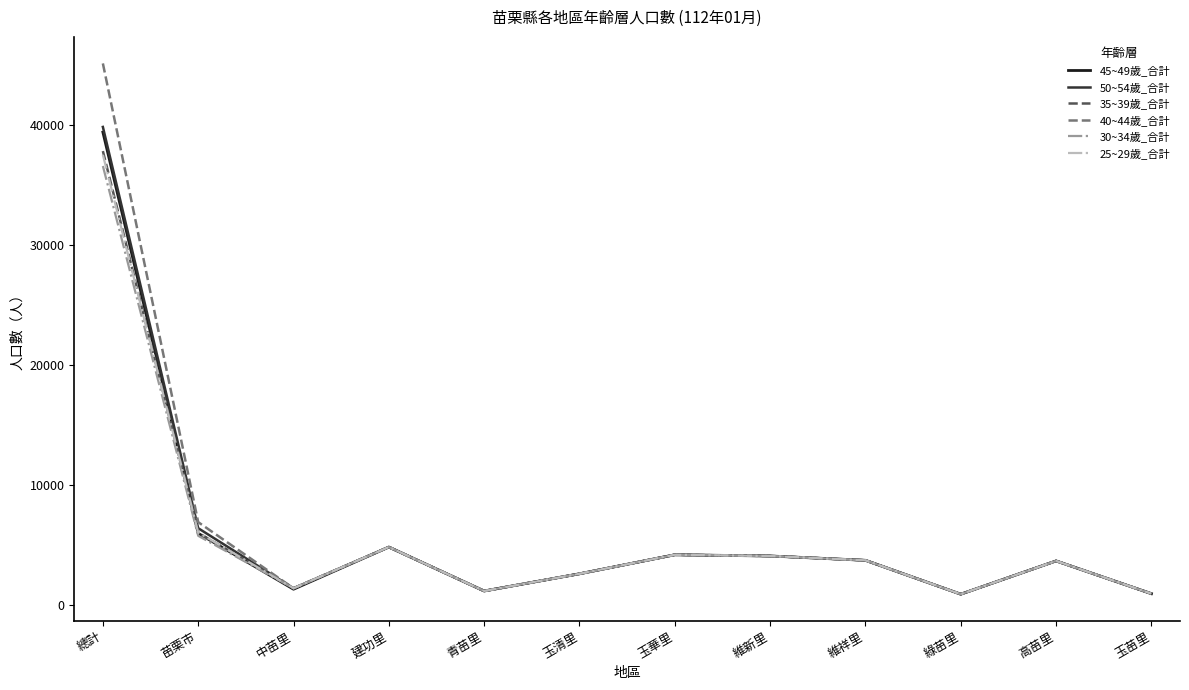

Where is 25~29歲_合計 nearest to the value 19201?

苗栗市